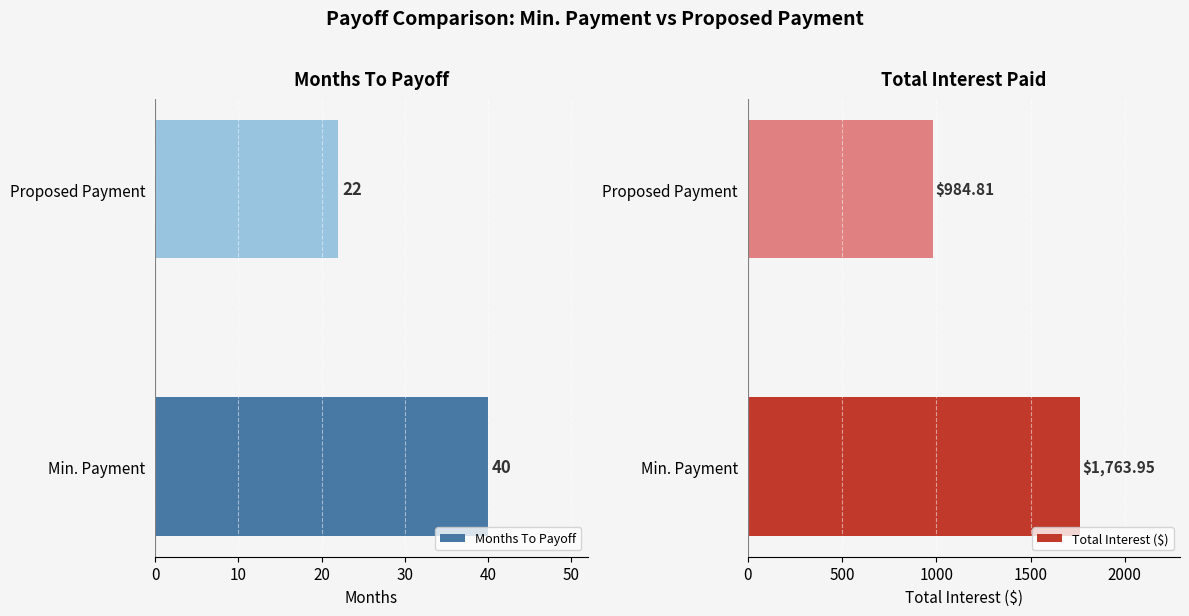

Is it true that Months To Payoff equals 22 at Proposed Payment?

True